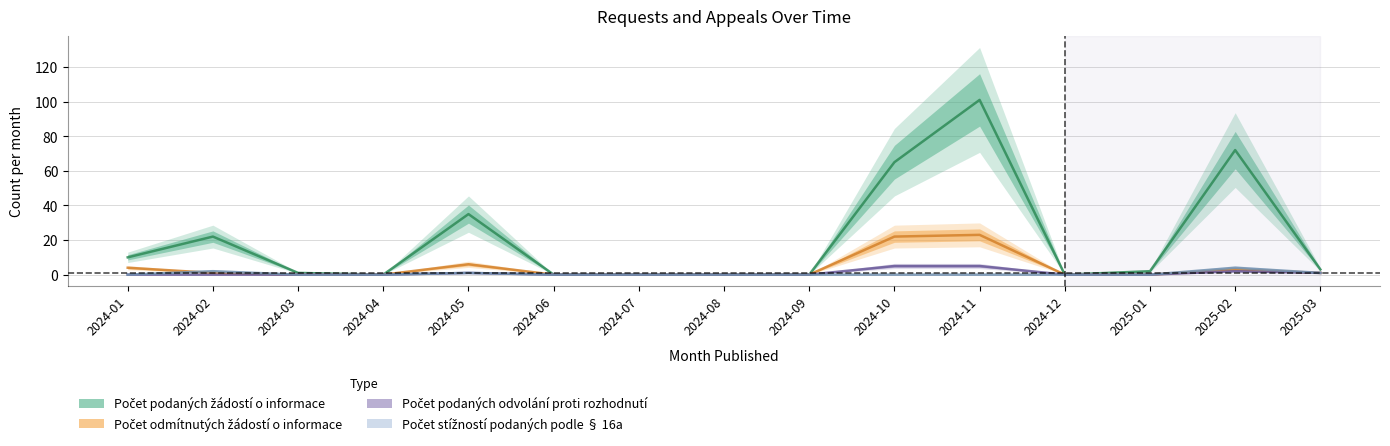

Which series has the largest range (max minus min)?

Počet podaných žádostí o informace